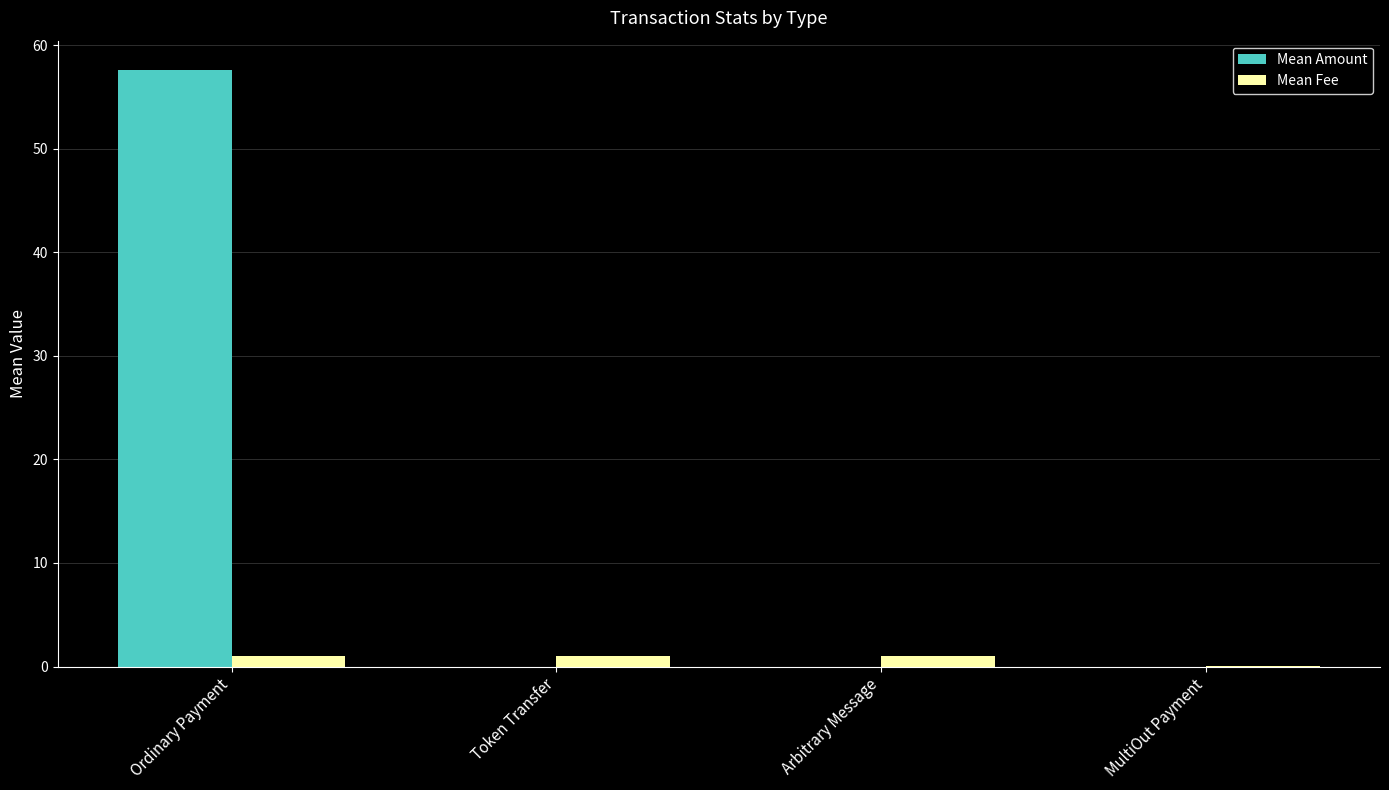

Which series has the largest total across all categories?

Mean Amount